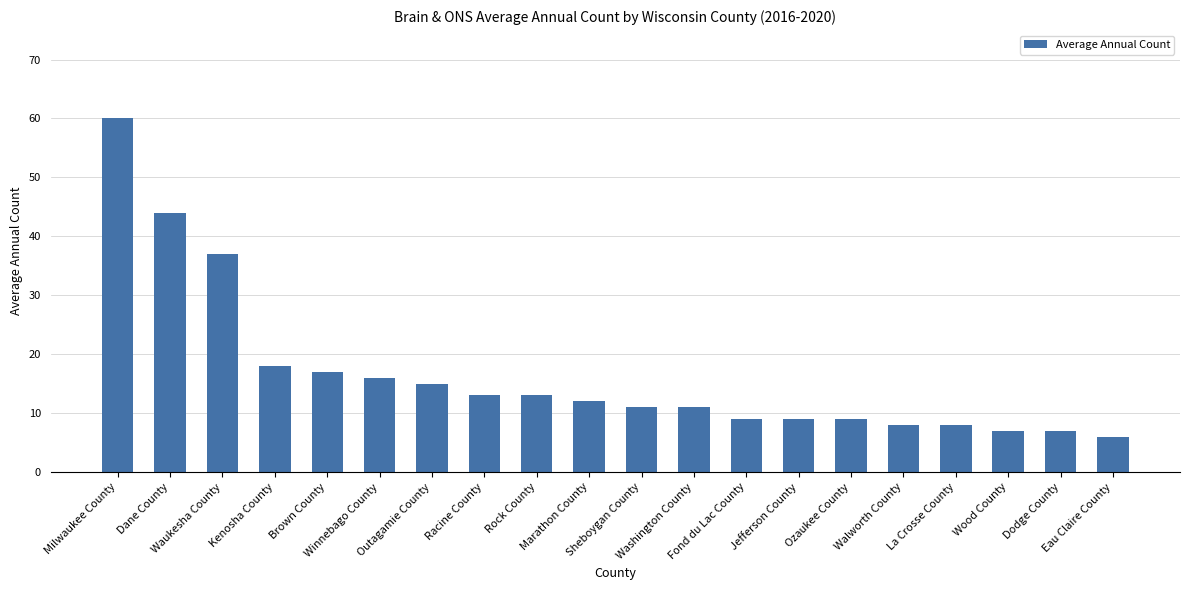

The value at Waukesha County is 37. True or false?

True